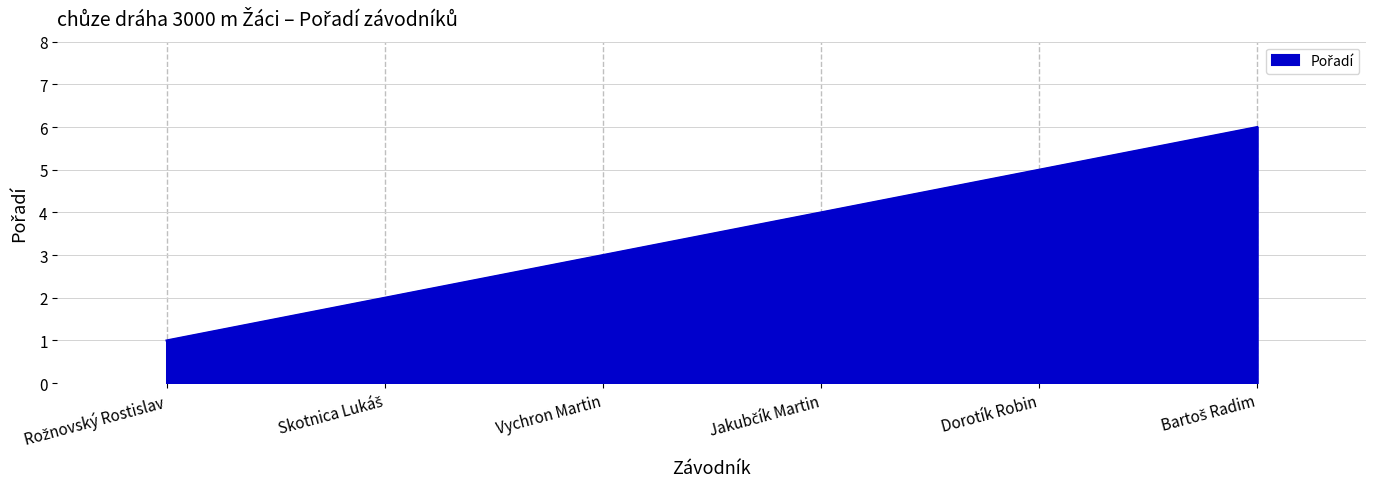

How many categories are shown in the chart?

6